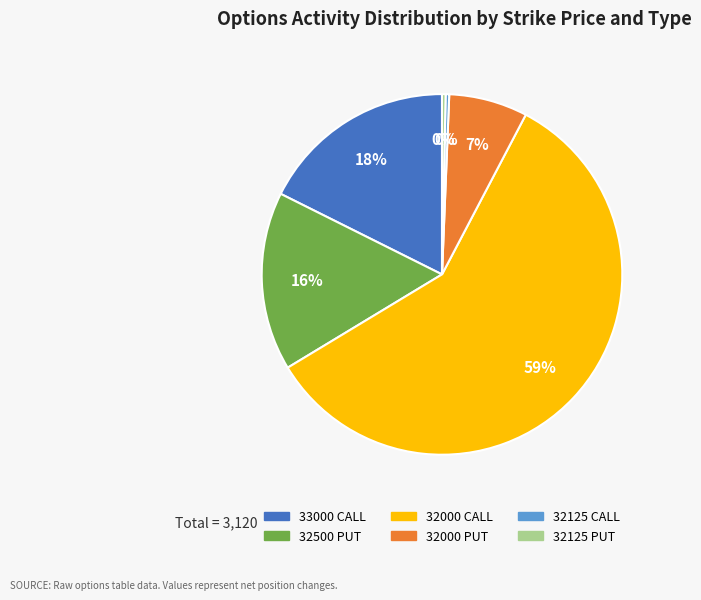

Does any single category account for the majority?

Yes